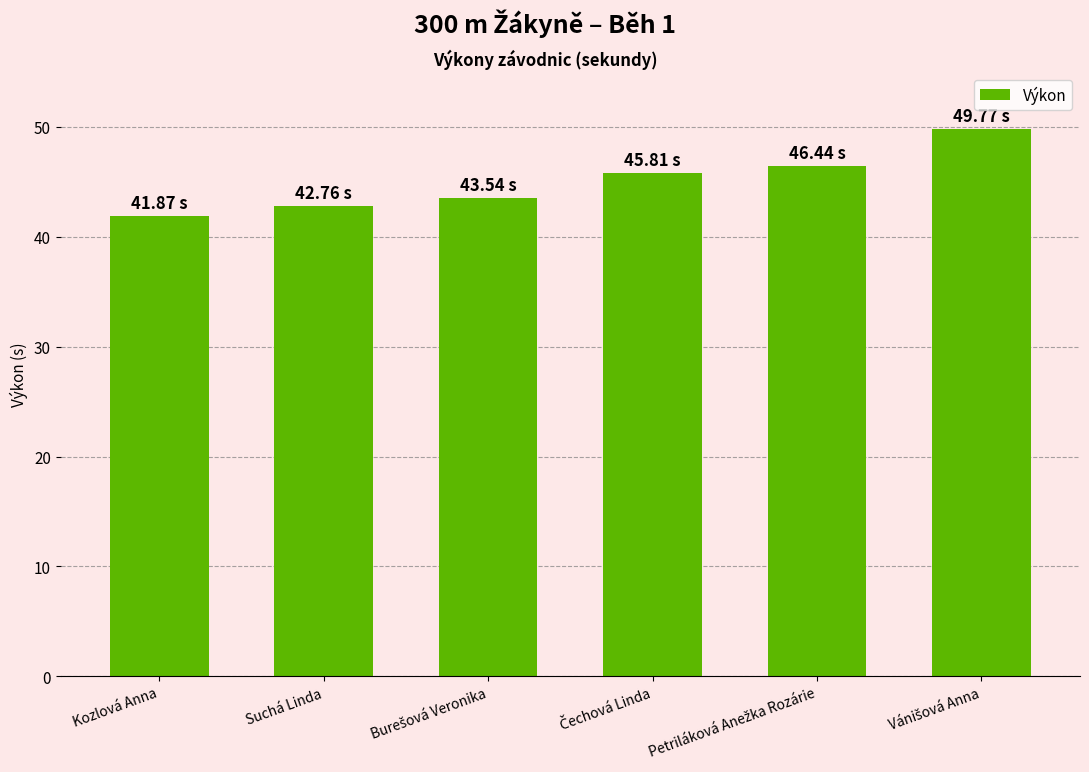

True or false: the data shows 42.8 at Suchá Linda.

True